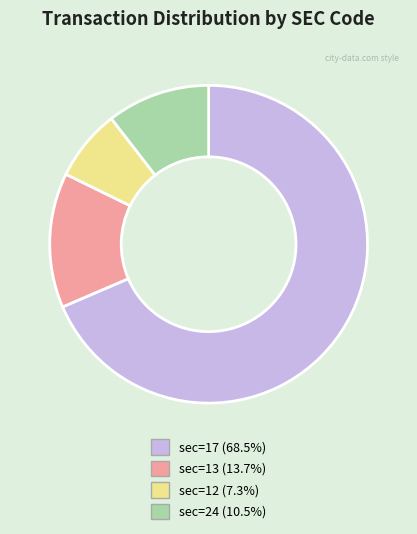

Which slice represents more than half of the pie?

sec=17